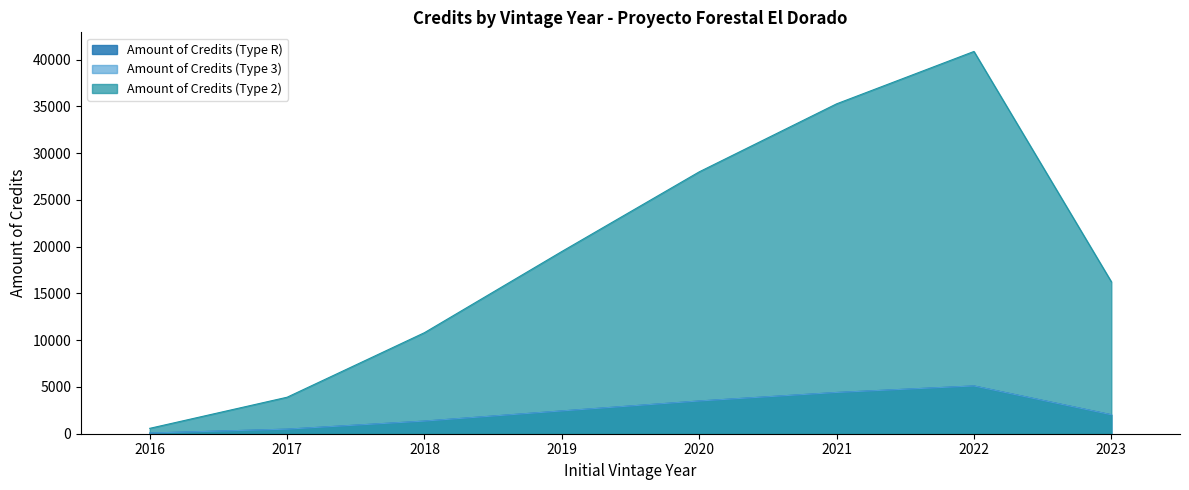

At which category does the chart reach its peak across all series?

2022